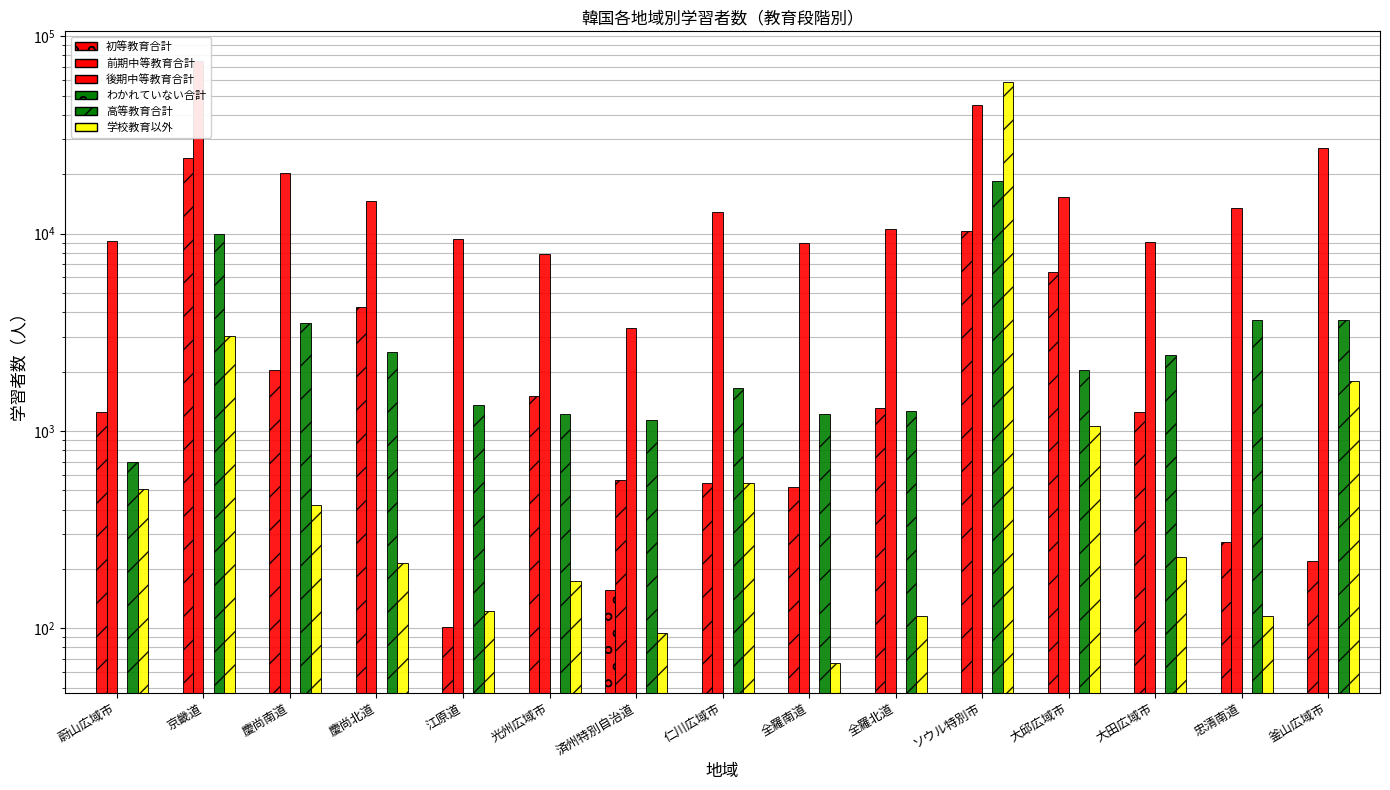

What is the label of the 8th bar from the right?

仁川広域市